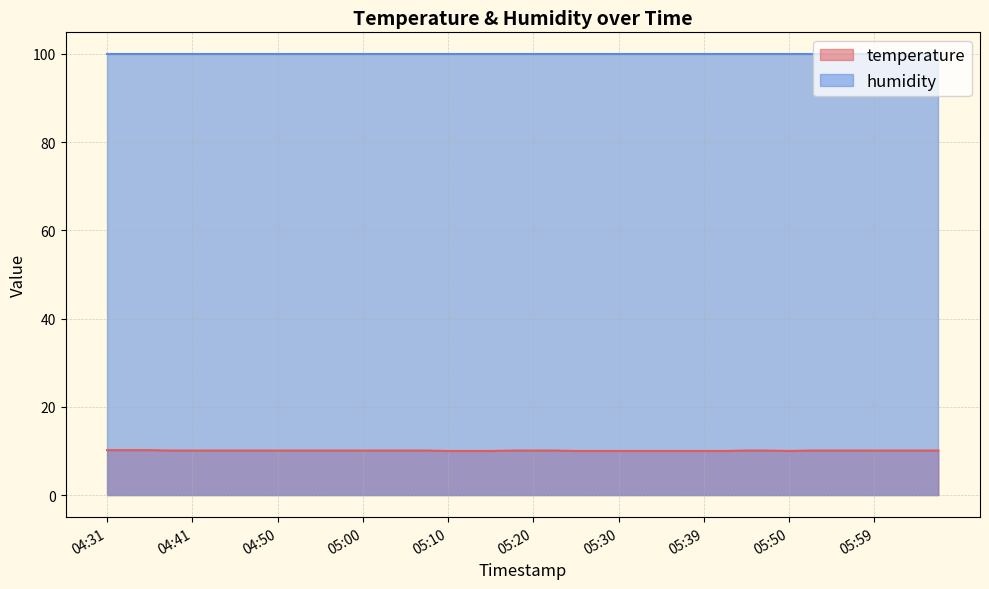

List the labels in order of value, largest first.

04:31, 04:33, 04:36, 04:38, 04:41, 04:43, 04:45, 04:48, 04:50, 04:53, 04:55, 04:58, 05:00, 05:02, 05:05, 05:07, 05:17, 05:20, 05:22, 05:45, 05:47, 05:52, 05:54, 05:57, 05:59, 06:02, 06:04, 06:07, 05:10, 05:13, 05:15, 05:25, 05:27, 05:30, 05:32, 05:35, 05:37, 05:39, 05:42, 05:50